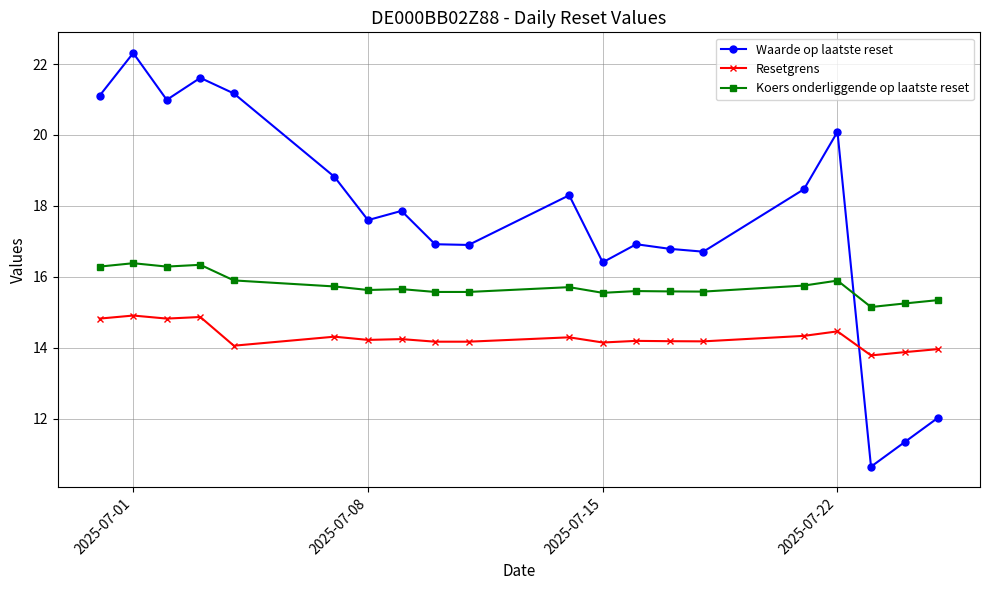

True or false: Waarde op laatste reset and Resetgrens cross at least once.

True